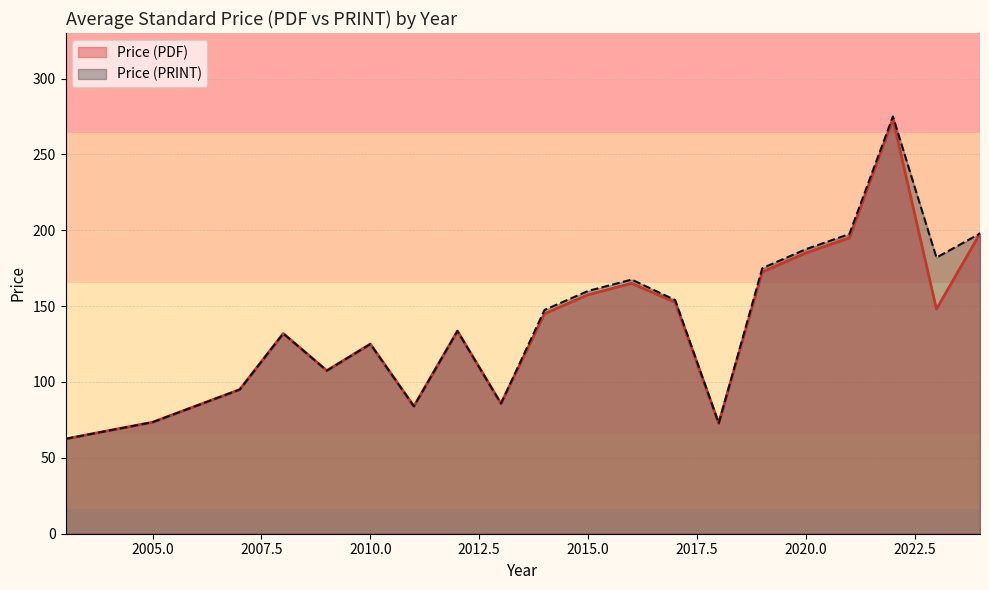

What is the smallest value displayed?

62.5